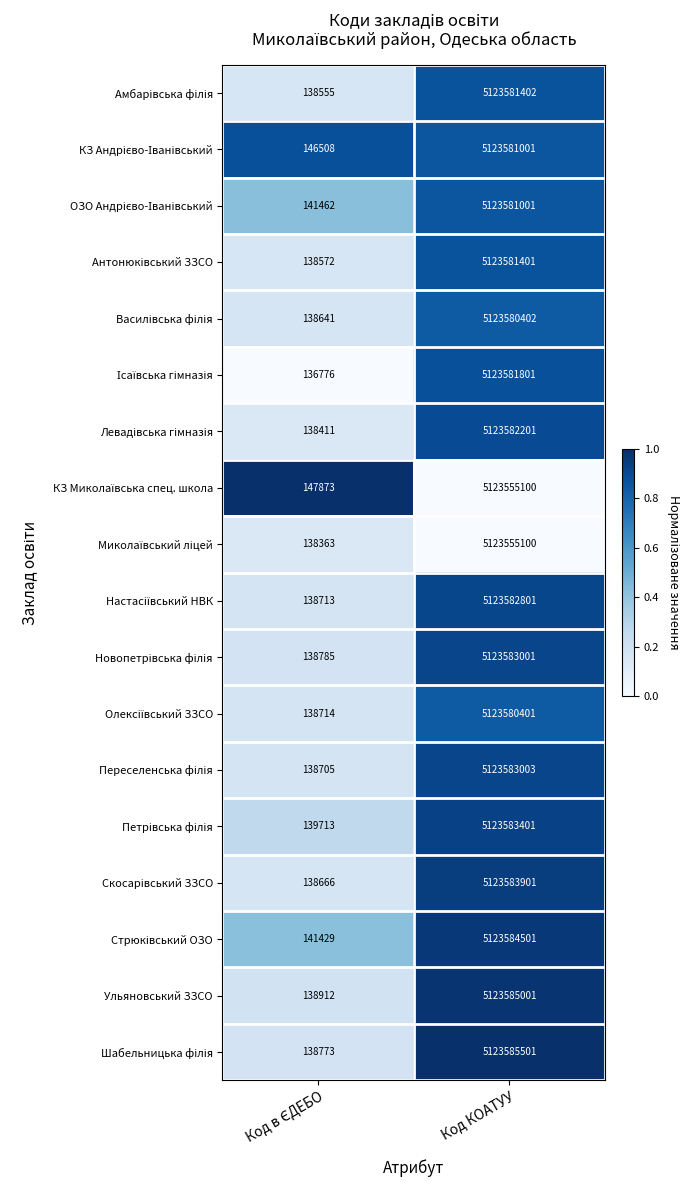

What is the maximum value shown in the chart?

5123585501